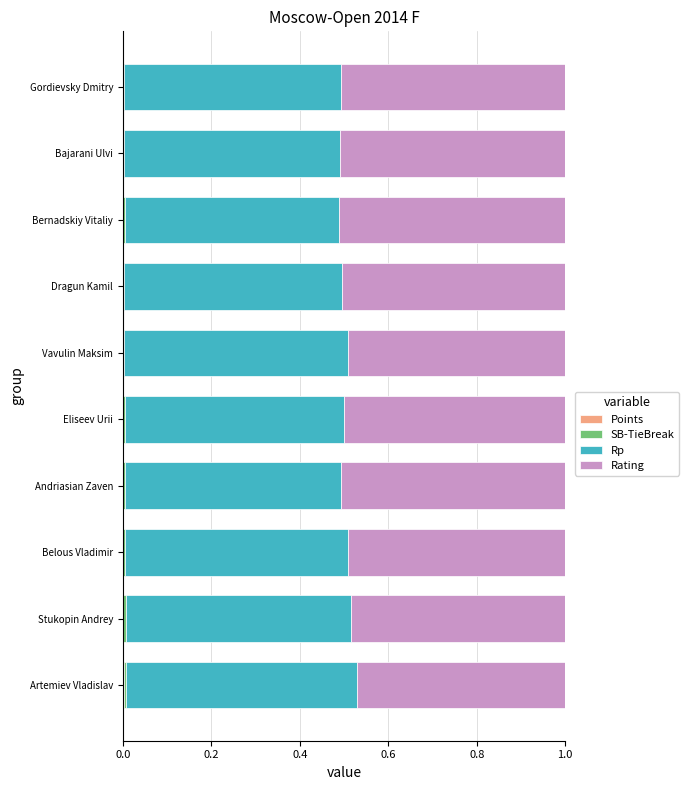

Count the number of categories in the chart.

10